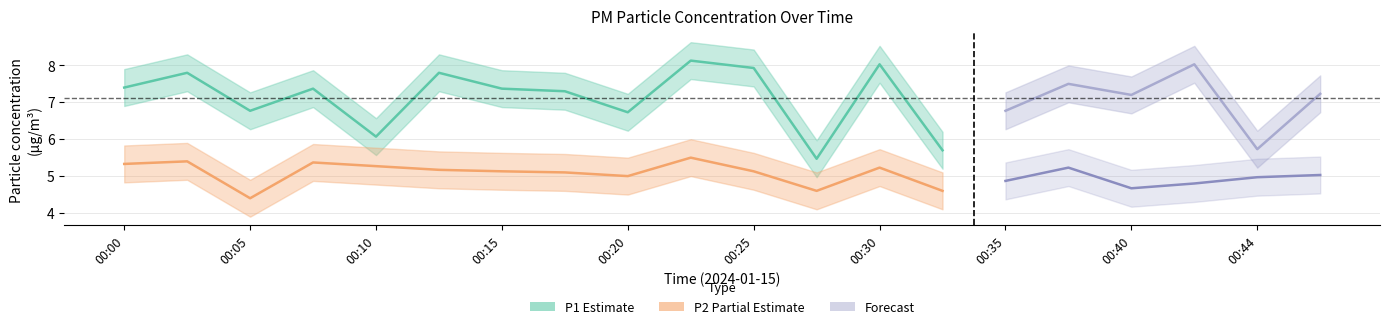

What is the difference between the maximum and second lowest values in the P1_mean series?

2.4